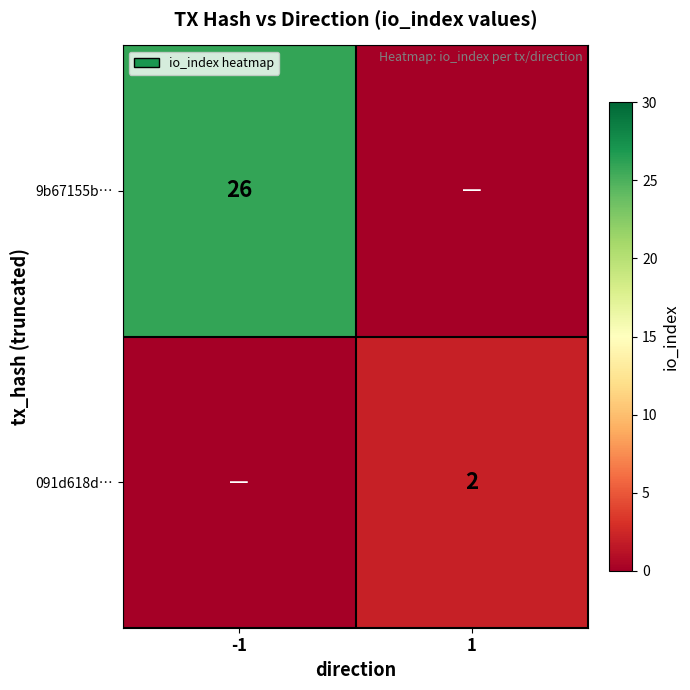

The 091d618d… series shows 3 at 1. True or false?

False